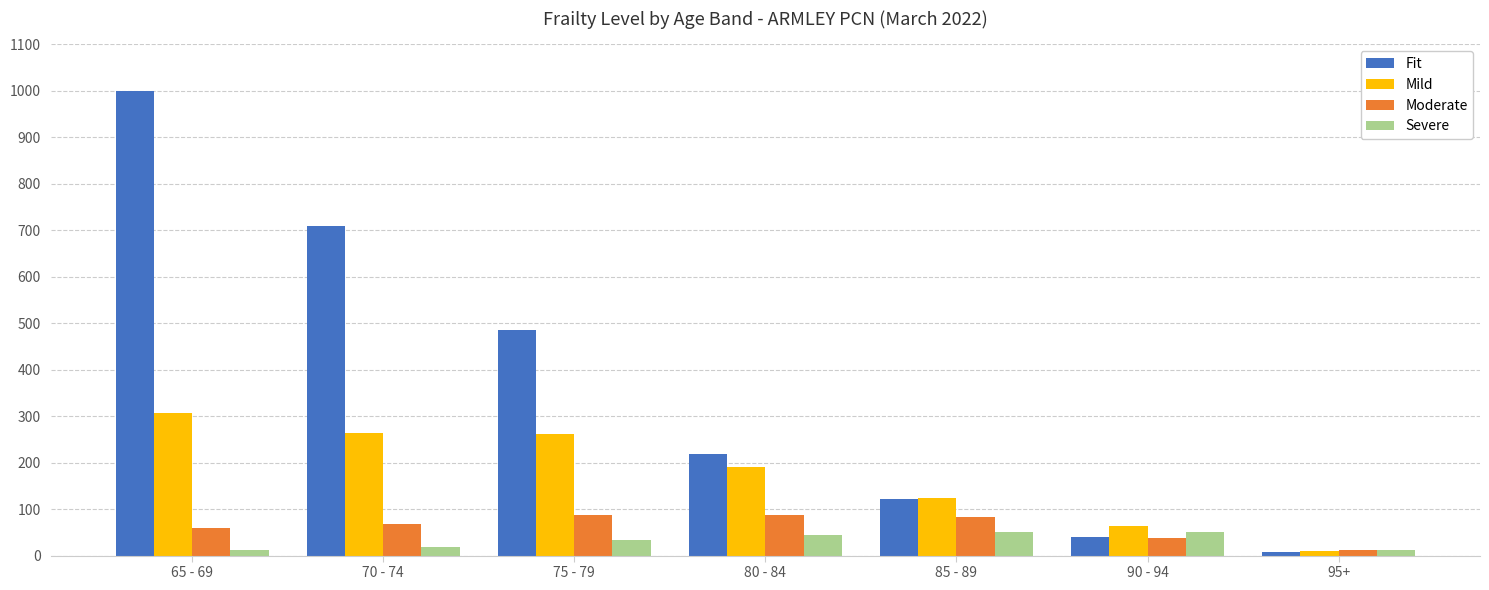

What is the difference between the second highest and minimum values in the Moderate series?

75